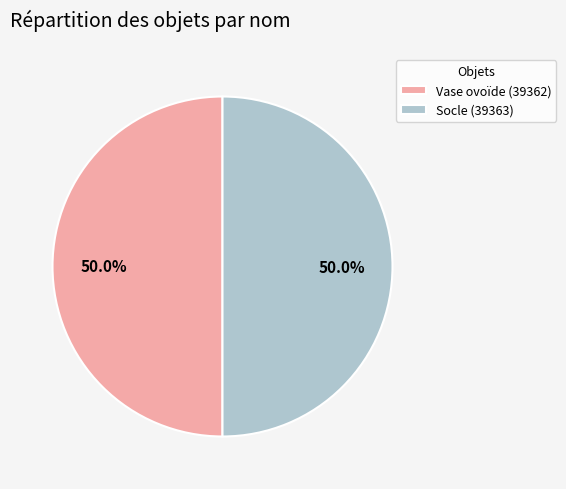

The Socle slice represents 50% of the pie. True or false?

True